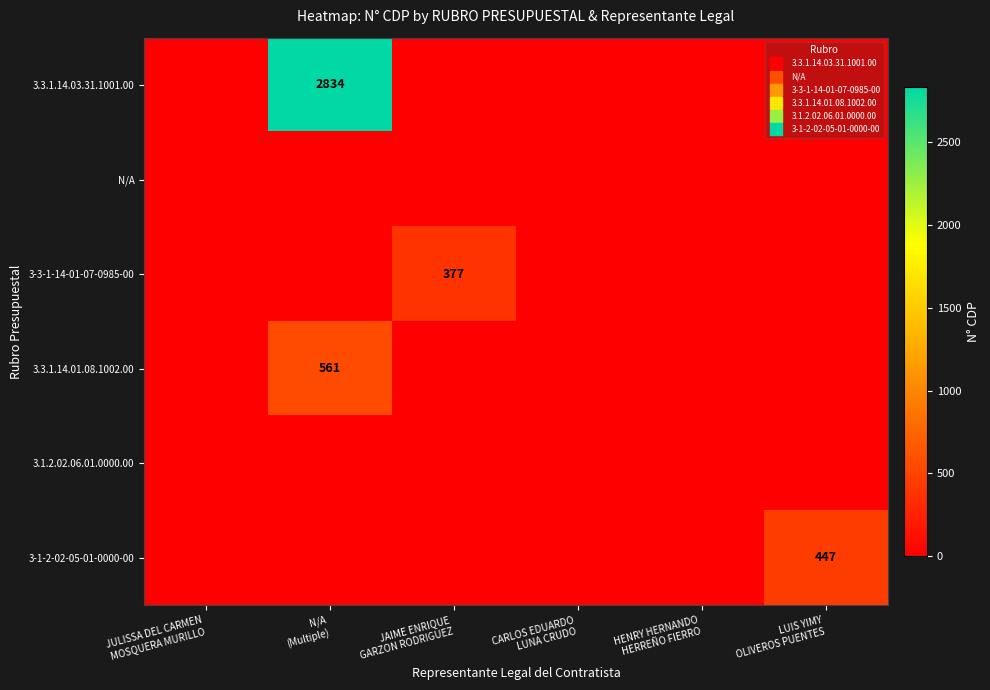

How many categories are shown in the chart?

6